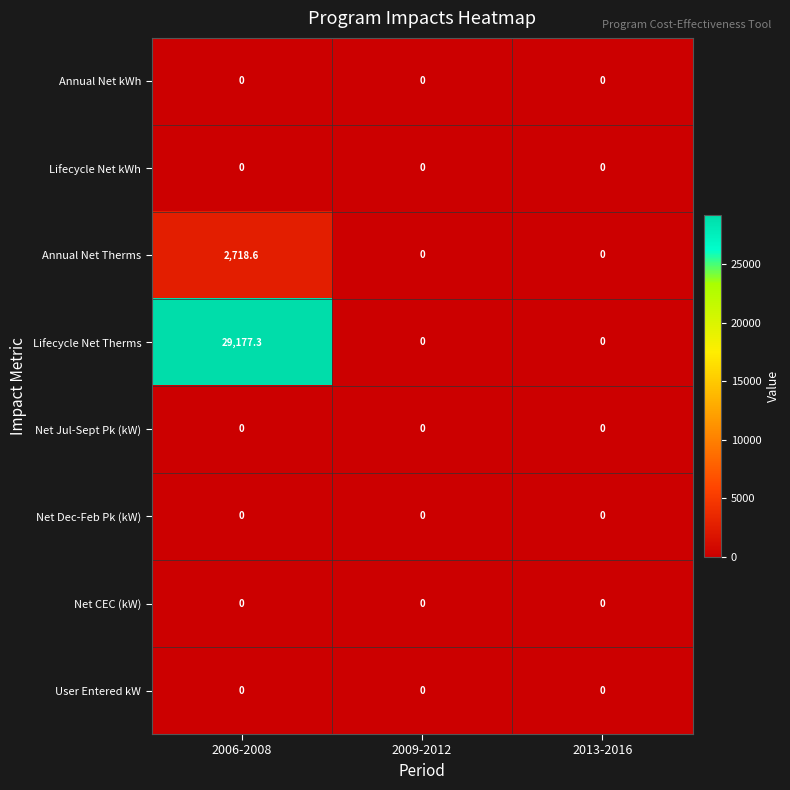

Which series has the largest range (max minus min)?

Lifecycle Net Therms